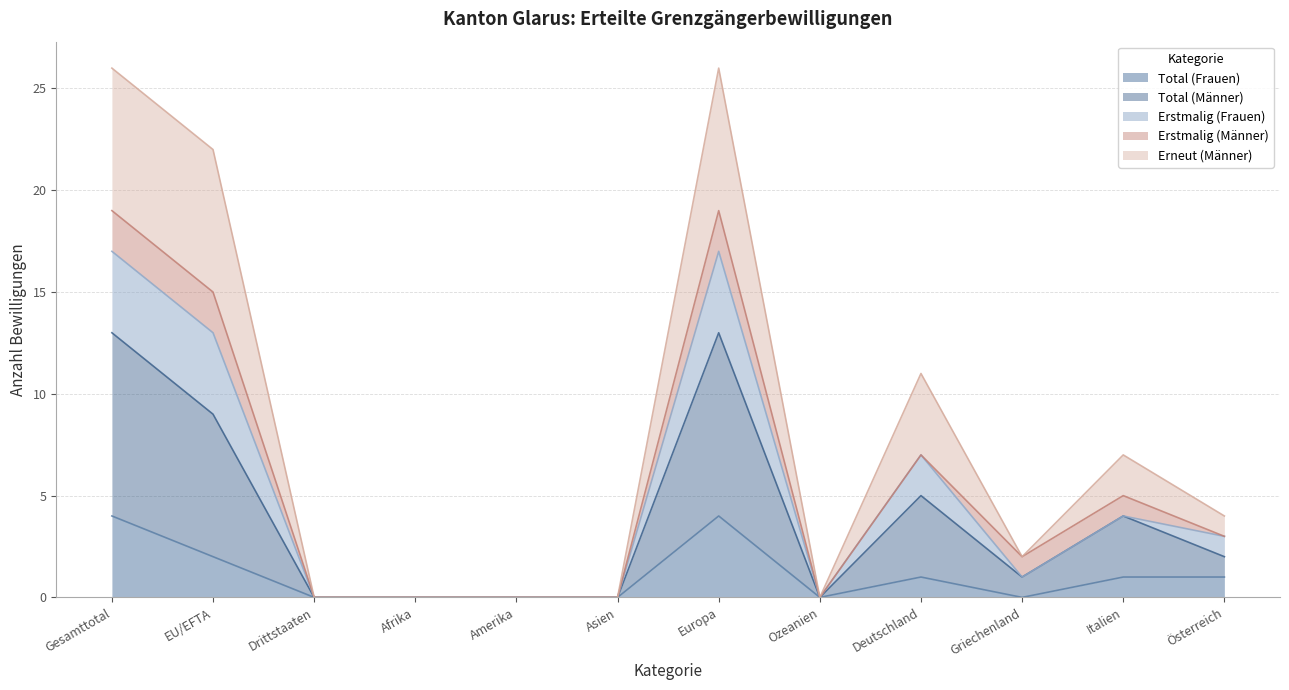

The value of Total (Frauen) at Griechenland is 1. True or false?

False